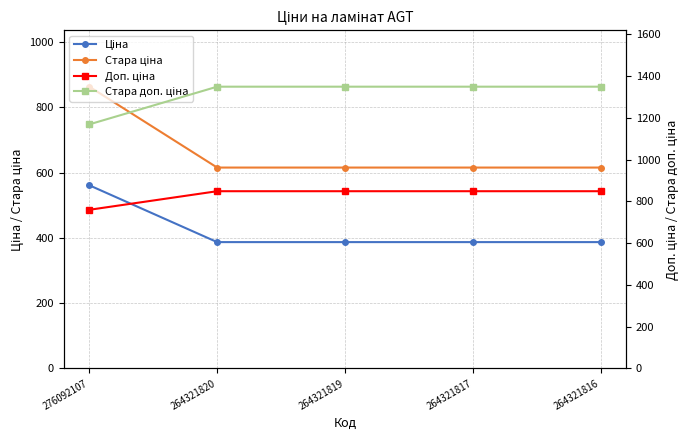

What value does the Стара ціна series have at 264321819?

615.1